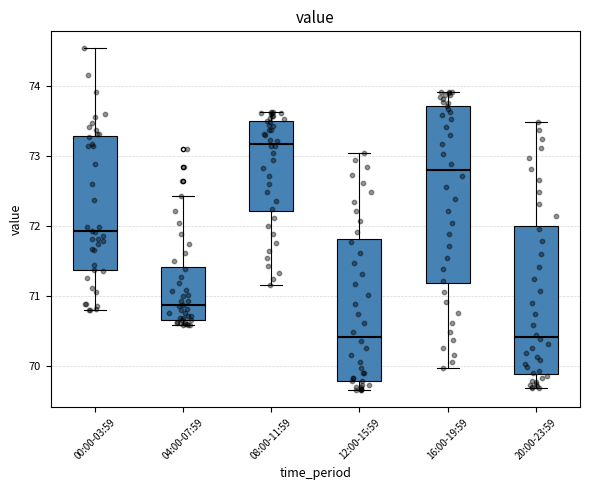

Which box's median line is the highest?

08:00-11:59